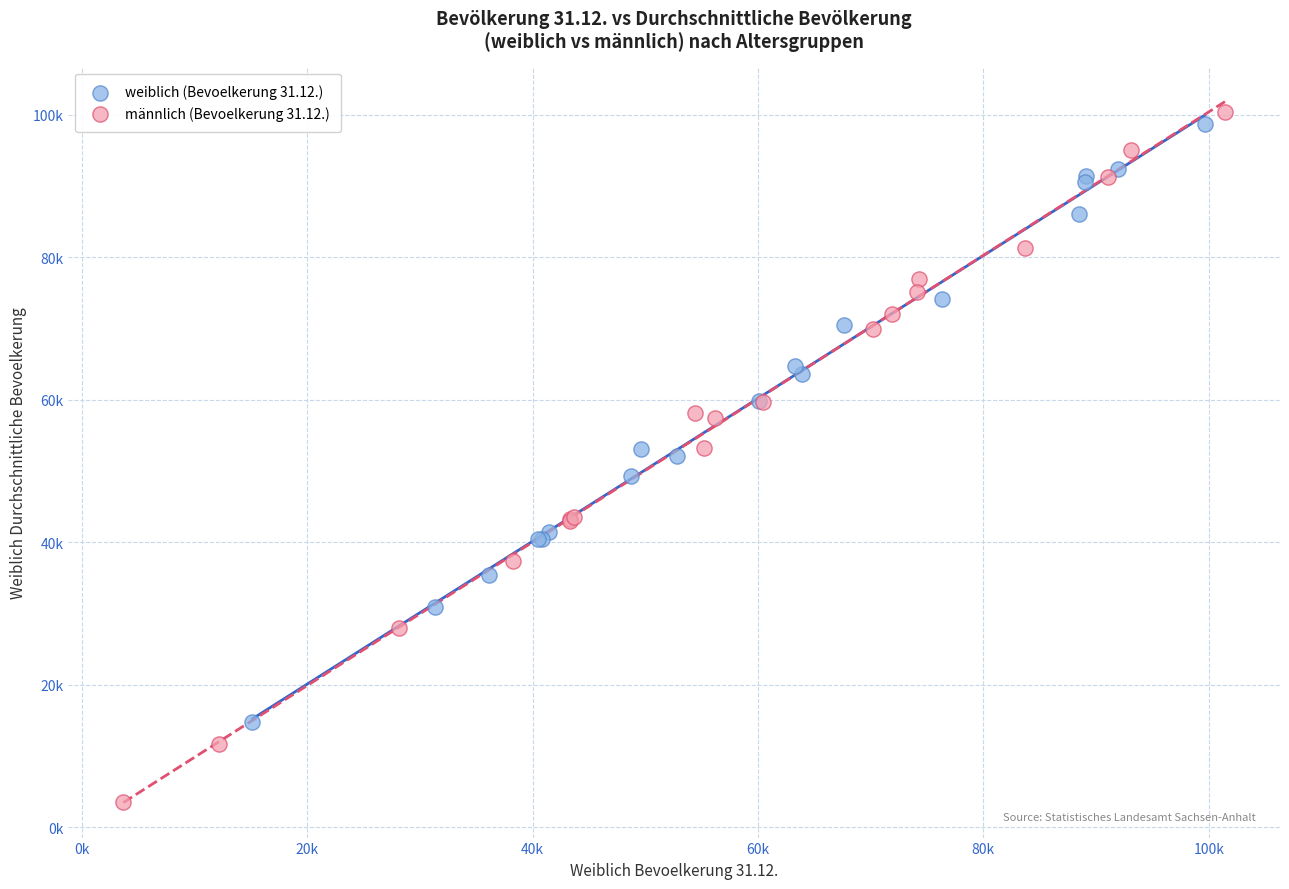

Which series contains the highest Y value?

männlich (Bevoelkerung 31.12.)